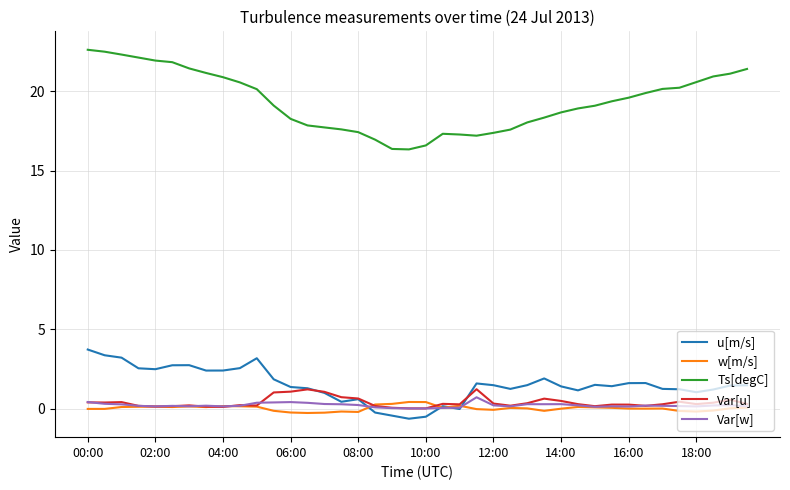

Which series has the largest range (max minus min)?

Ts[degC]